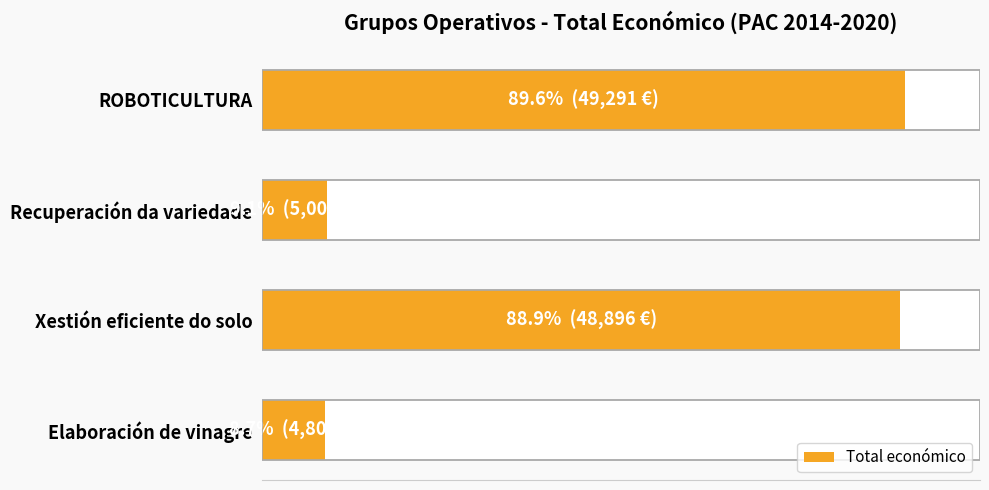

How many data points are less than 48896?

2